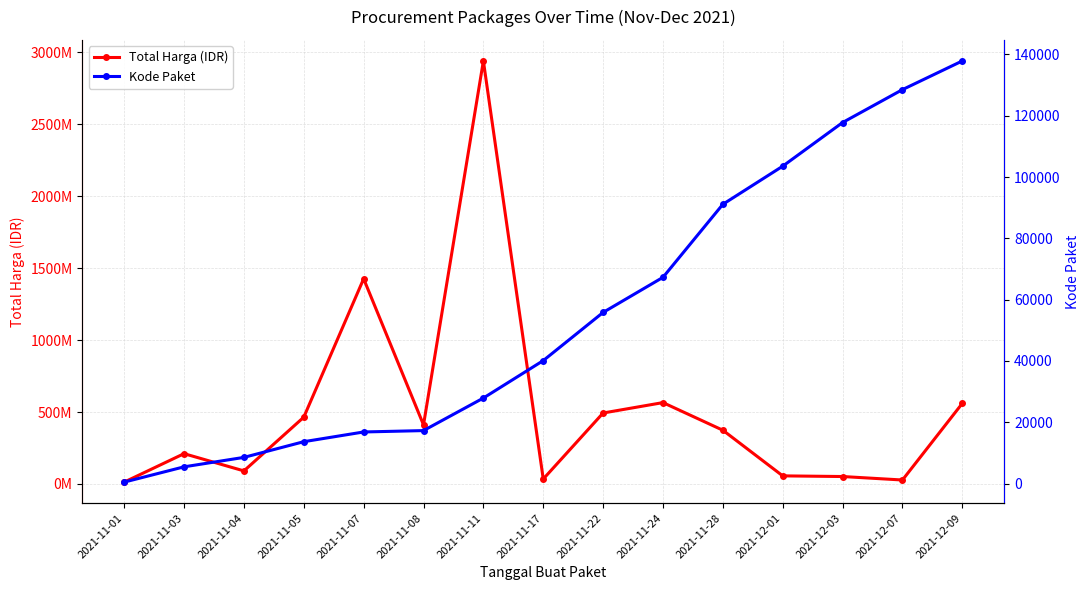

How many lines are shown in the chart?

2